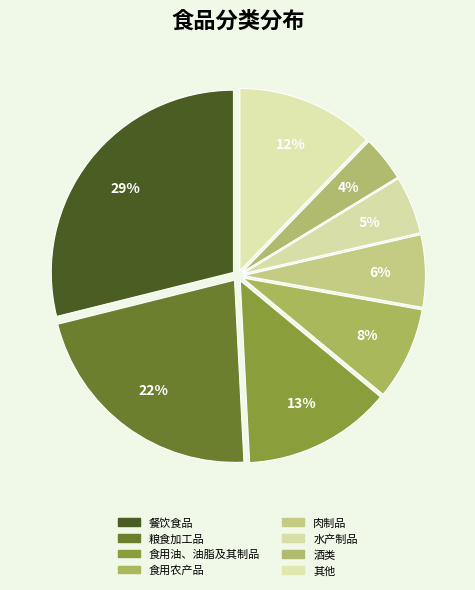

Rank the categories by value from lowest to highest.

酒类, 水产制品, 肉制品, 食用农产品, 其他, 食用油、油脂及其制品, 粮食加工品, 餐饮食品